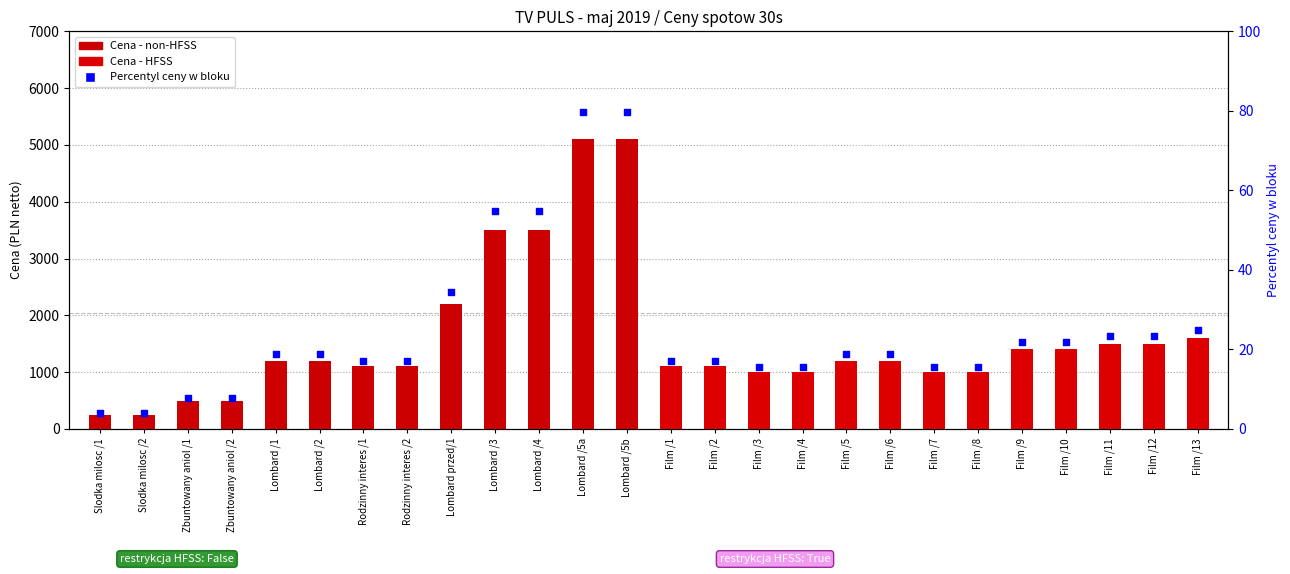

Which series contains the lowest Y value?

Percentyl ceny